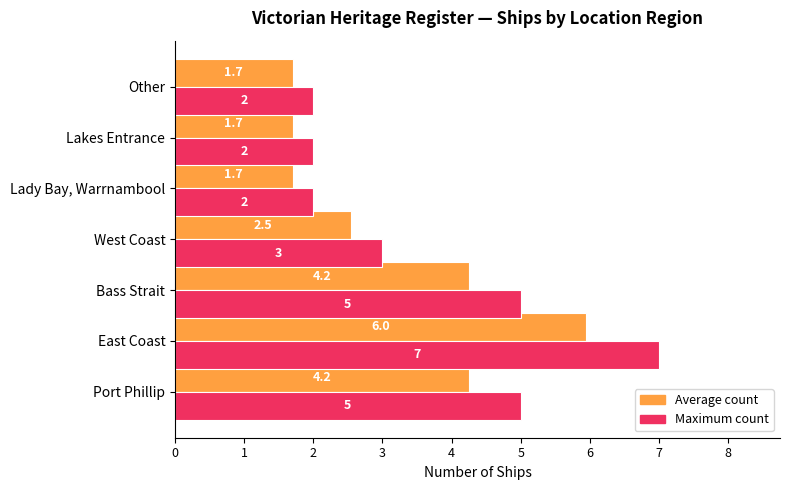

Which series has the largest total across all categories?

Maximum count